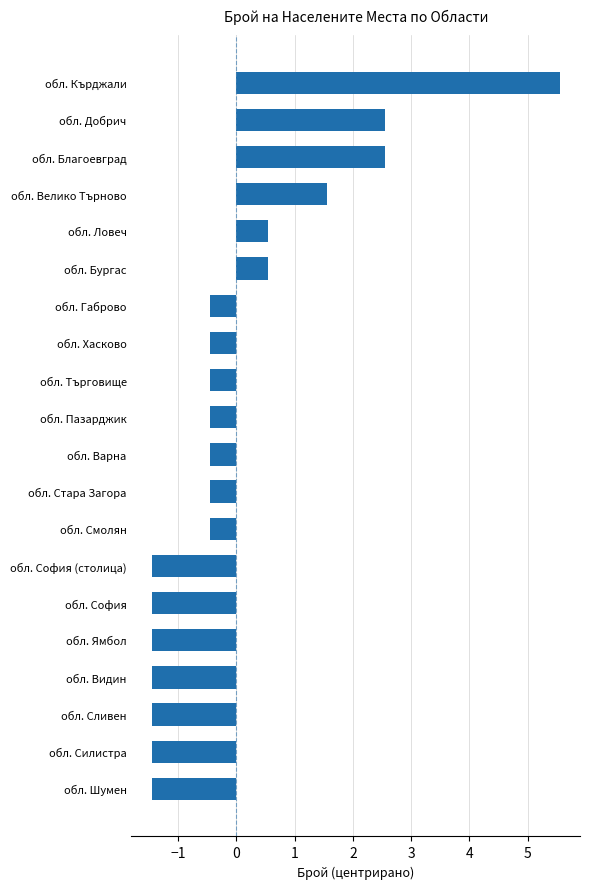

What is the difference between the maximum and second lowest values?

7.0